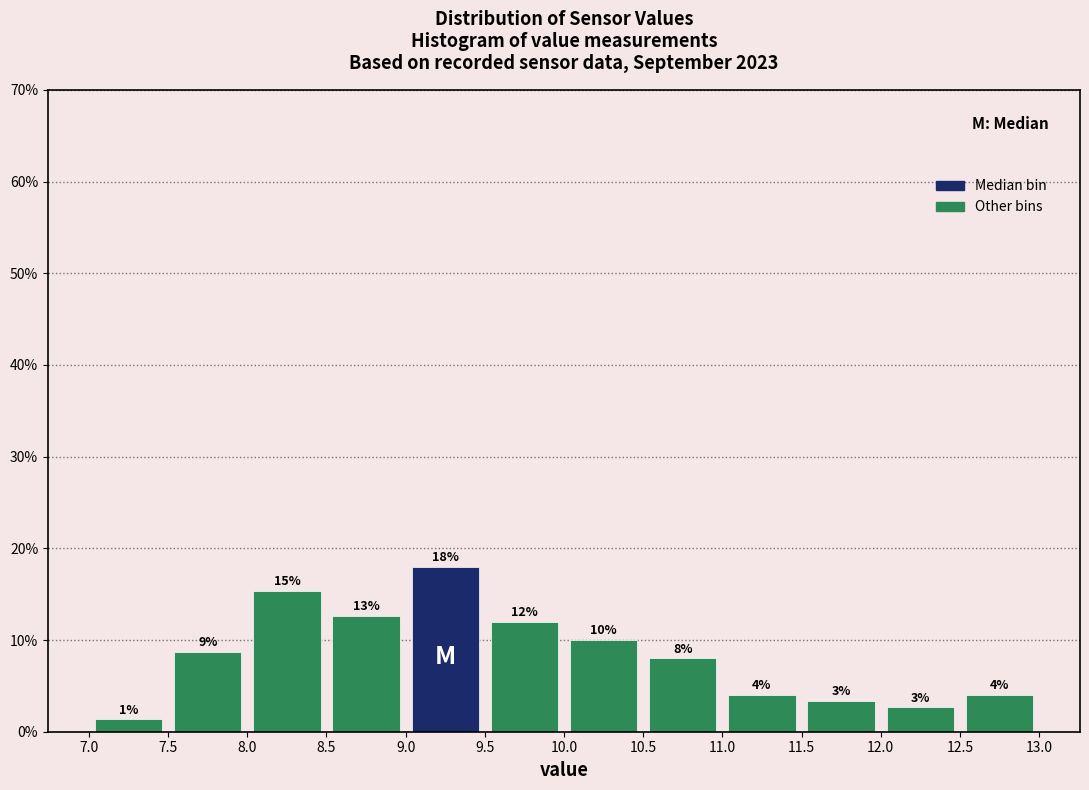

Over which range of the x-axis is the bar tallest?

9.0 to 9.5